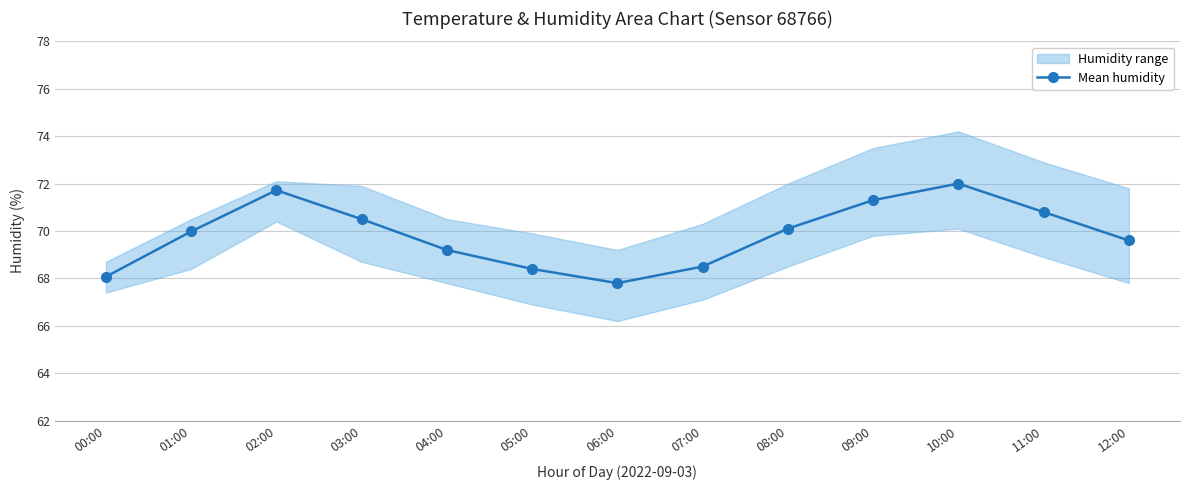

List the labels in order of value, largest first.

10:00, 02:00, 09:00, 11:00, 03:00, 08:00, 01:00, 12:00, 04:00, 07:00, 05:00, 00:00, 06:00